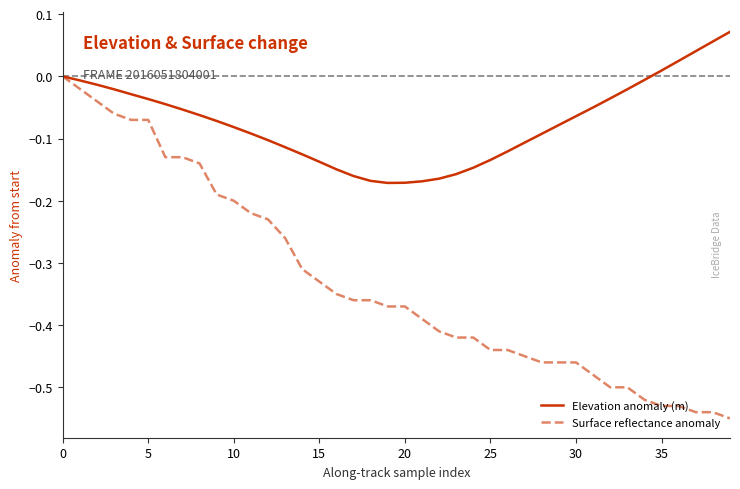

Which series has the largest range (max minus min)?

Surface reflectance anomaly